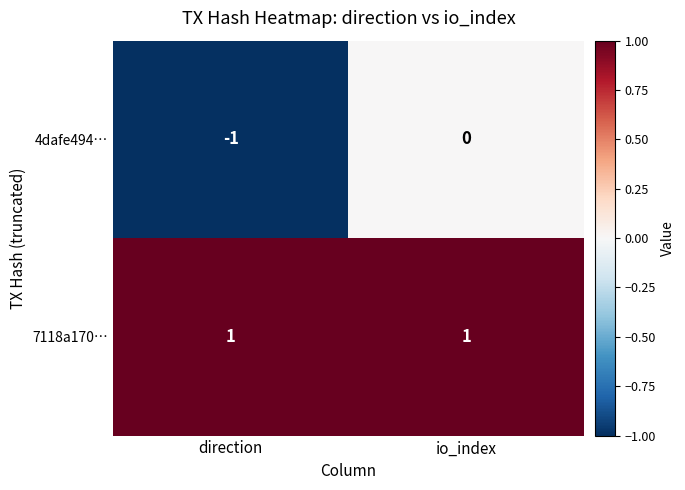

At how many categories does at least one series exceed 0?

2